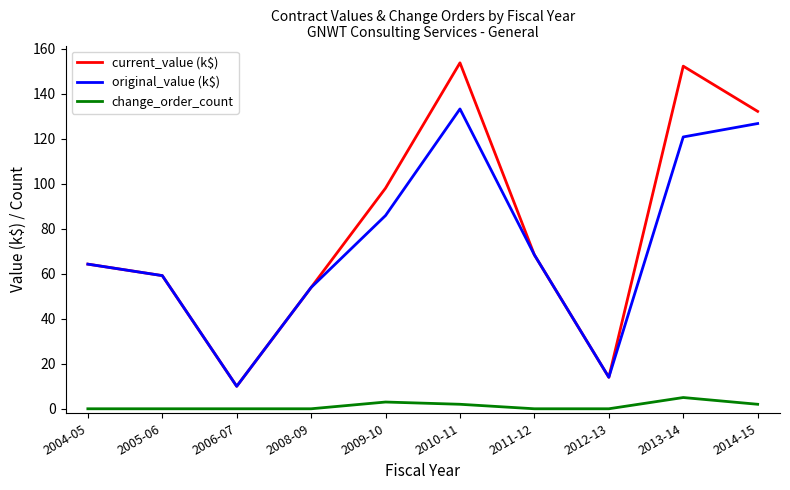

Which series changed the most between 2006-07 and 2010-11?

current_value (k$)